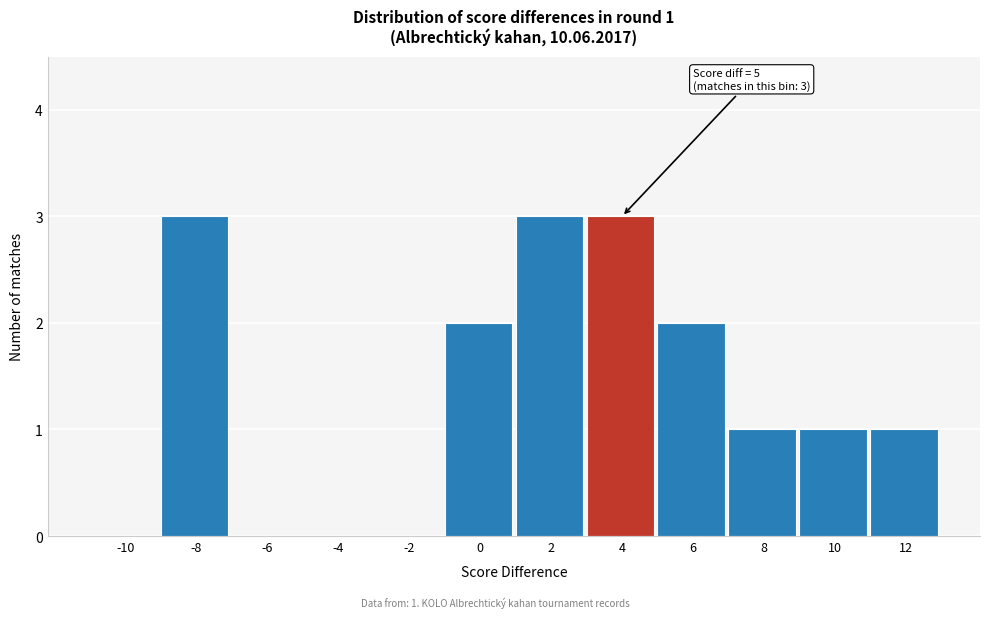

Reading left to right, list all the values displayed in this chart.

-10=0	-8=3	-6=0	-4=0	-2=0	0=2	2=3	4=3	6=2	8=1	10=1	12=1